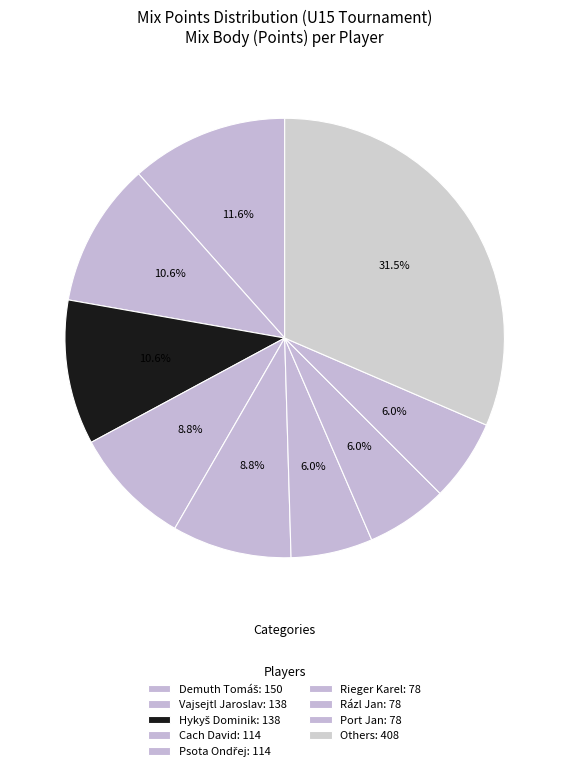

Is there a majority slice in this chart?

No